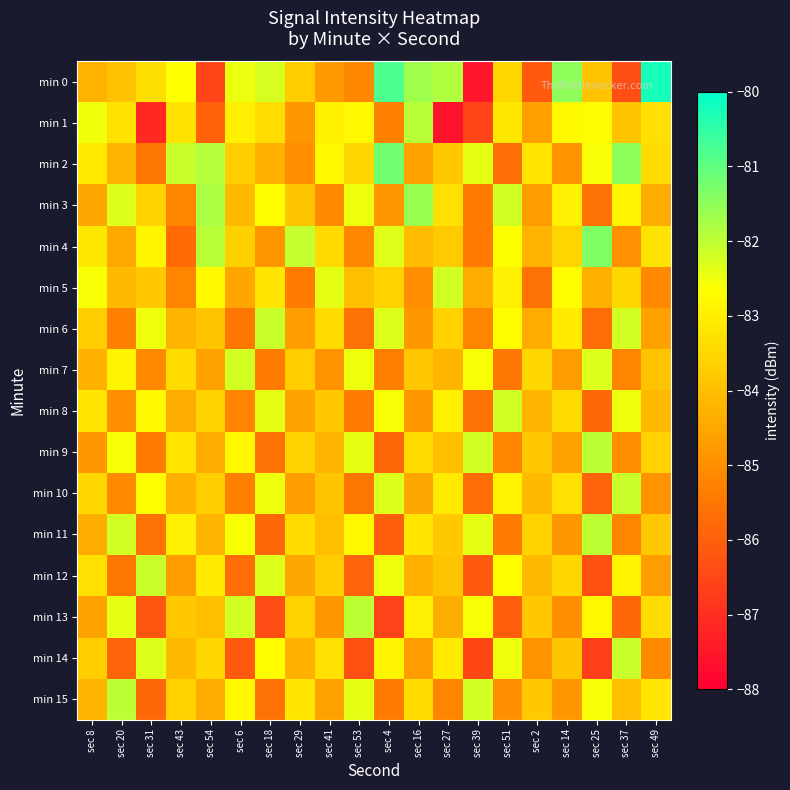

Which has a higher value, sec 41 or sec 39?

sec 41